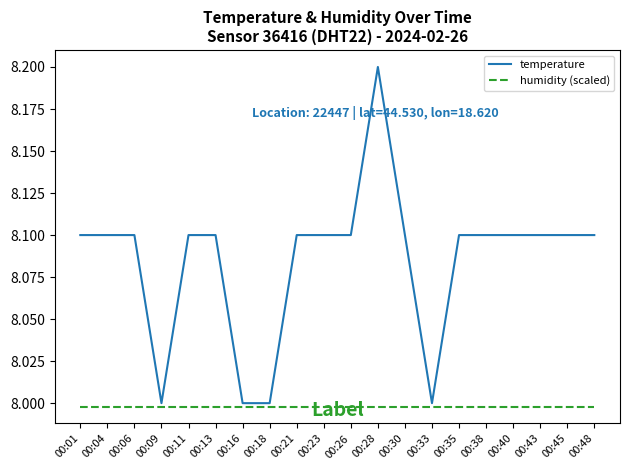

Rank the series by their maximum value, from lowest to highest.

humidity (scaled), temperature